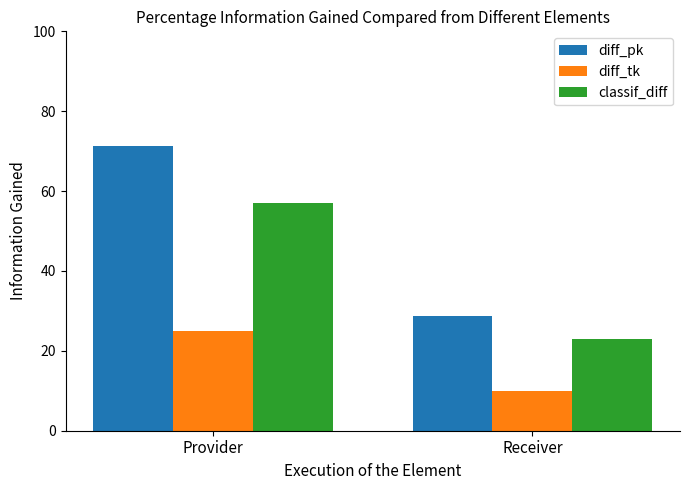

Reading right to left, transcribe all the data shown in this chart.

diff_pk: 28.6	71.4
diff_tk: 10.0	25.0
classif_diff: 22.9	57.1